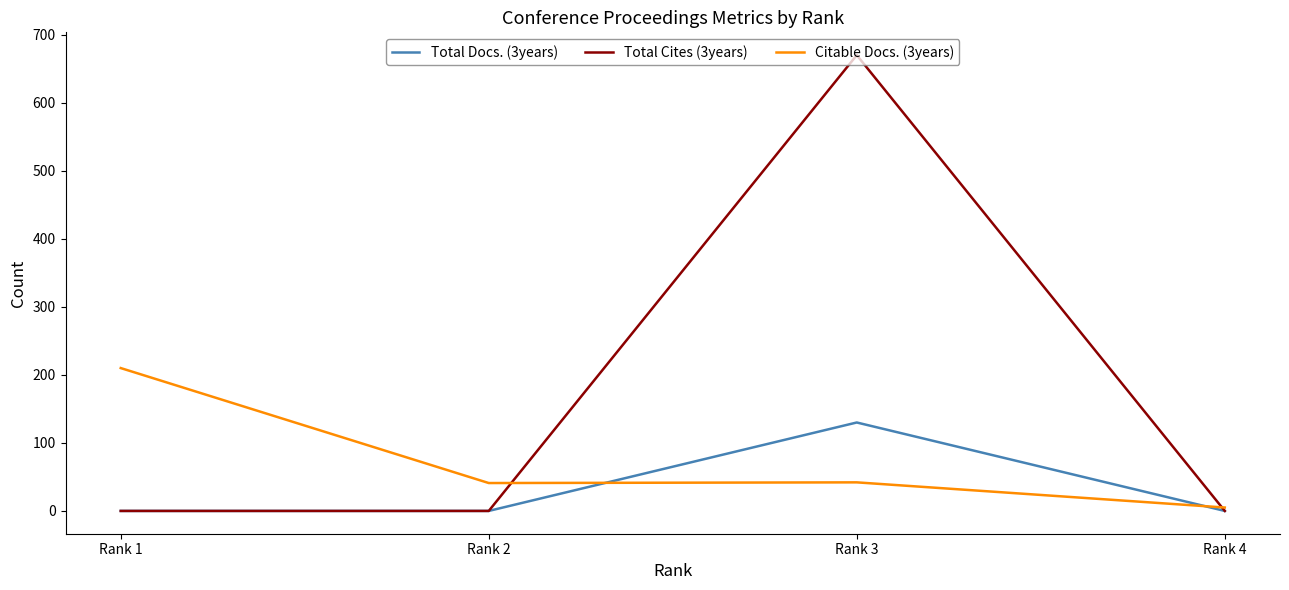

Count the Total Cites (3years) values in the range 0 to 670.

4